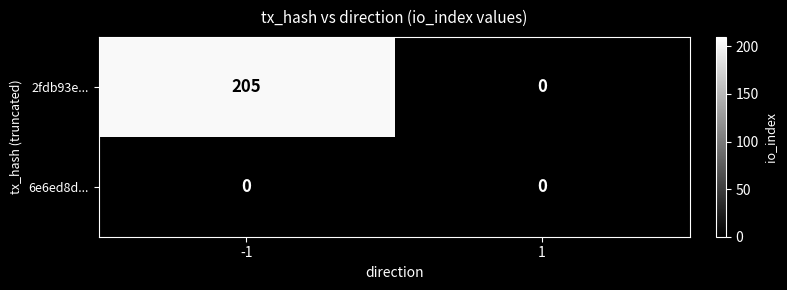

What is the greatest value displayed?

205